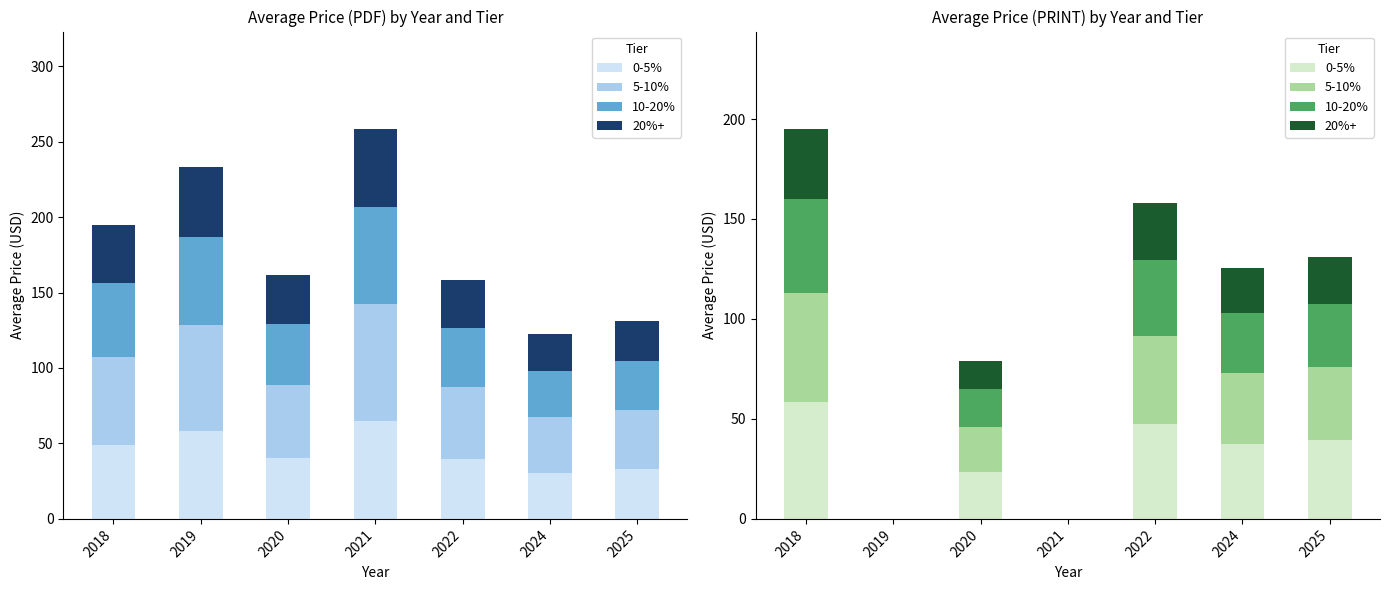

Is it true that 0-5% equals 37.6 at 2024?

True